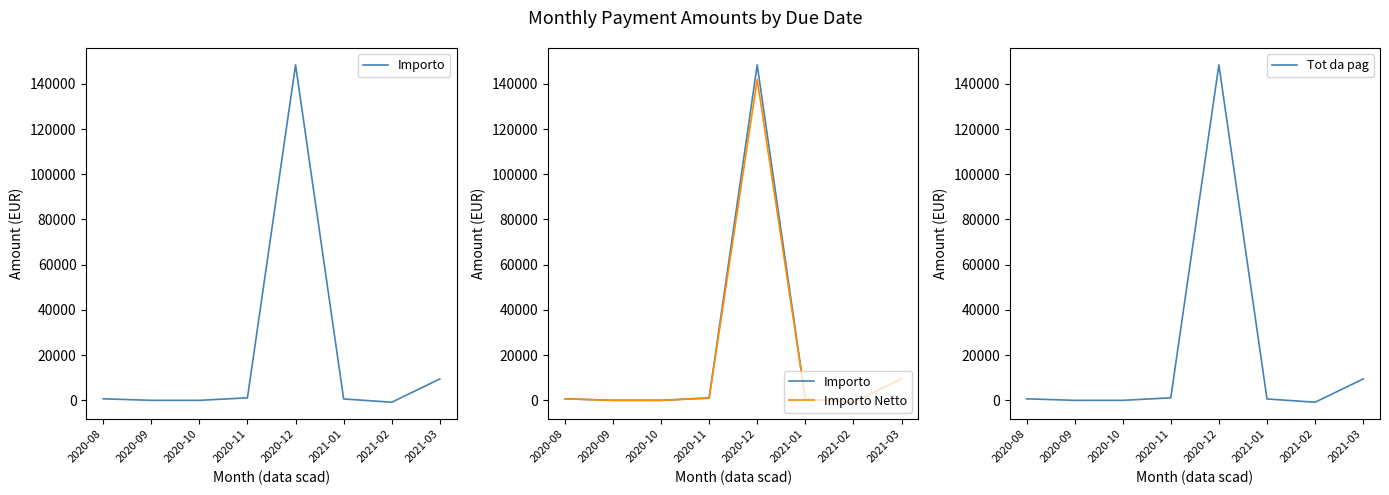

True or false: Tot da pag has a value of 148409.0 at 2020-12.

True